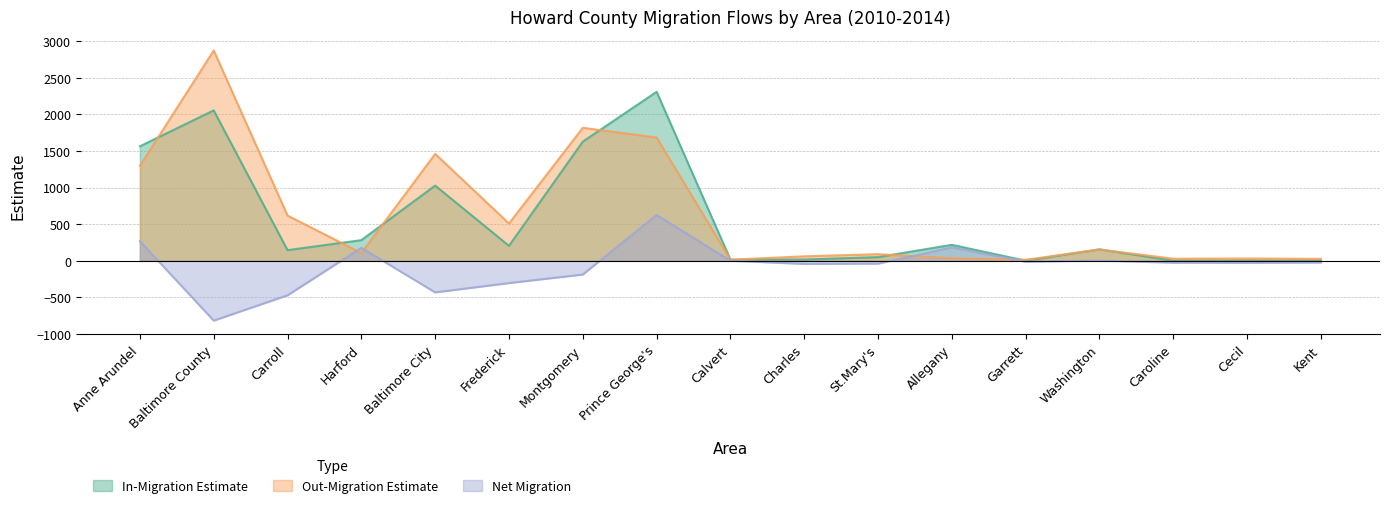

How many intersections are there between In-Migration Estimate and Out-Migration Estimate?

8